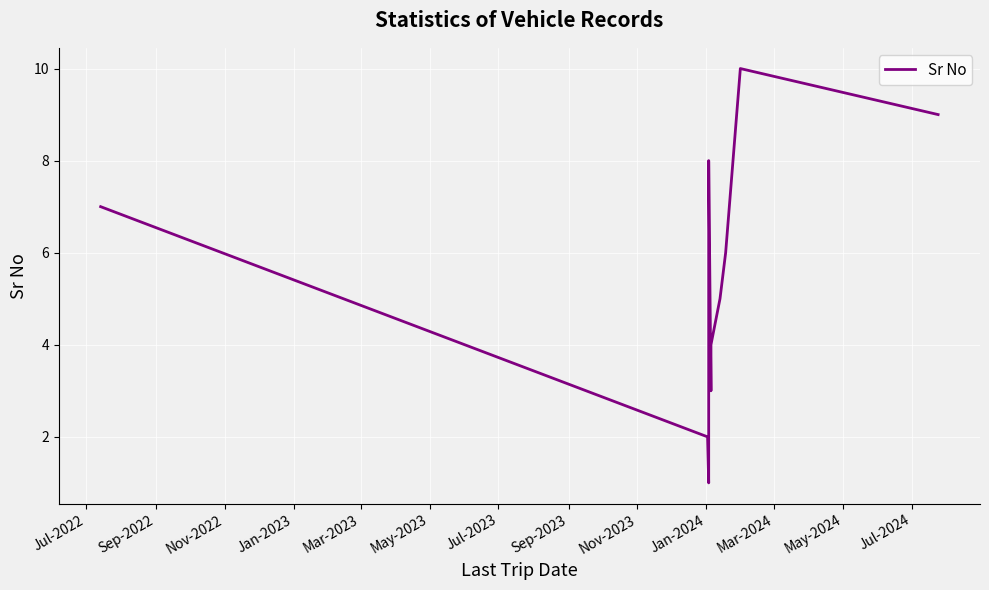

How many lines are shown in the chart?

1